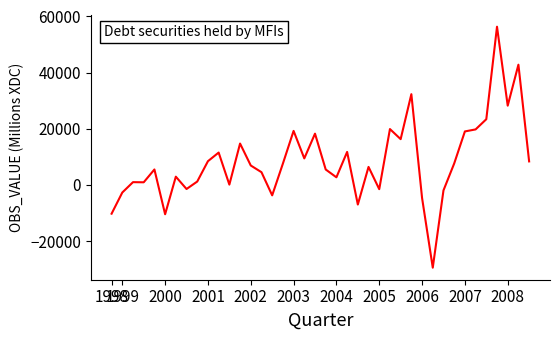

How many lines are shown in the chart?

1